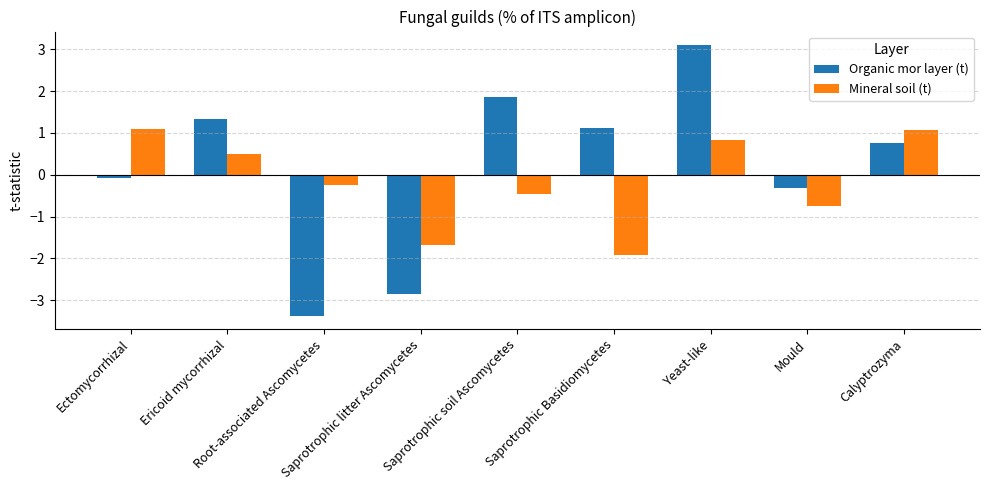

Where is Organic mor layer (t) nearest to the value 0?

Ectomycorrhizal